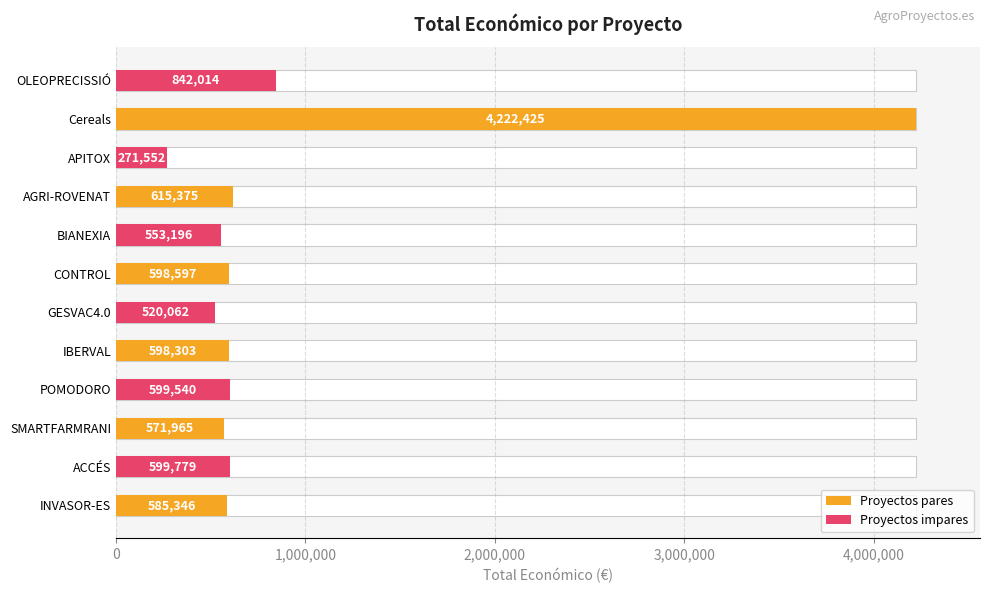

What value does the data have at AGRI-ROVENAT, to the nearest 10?

615380